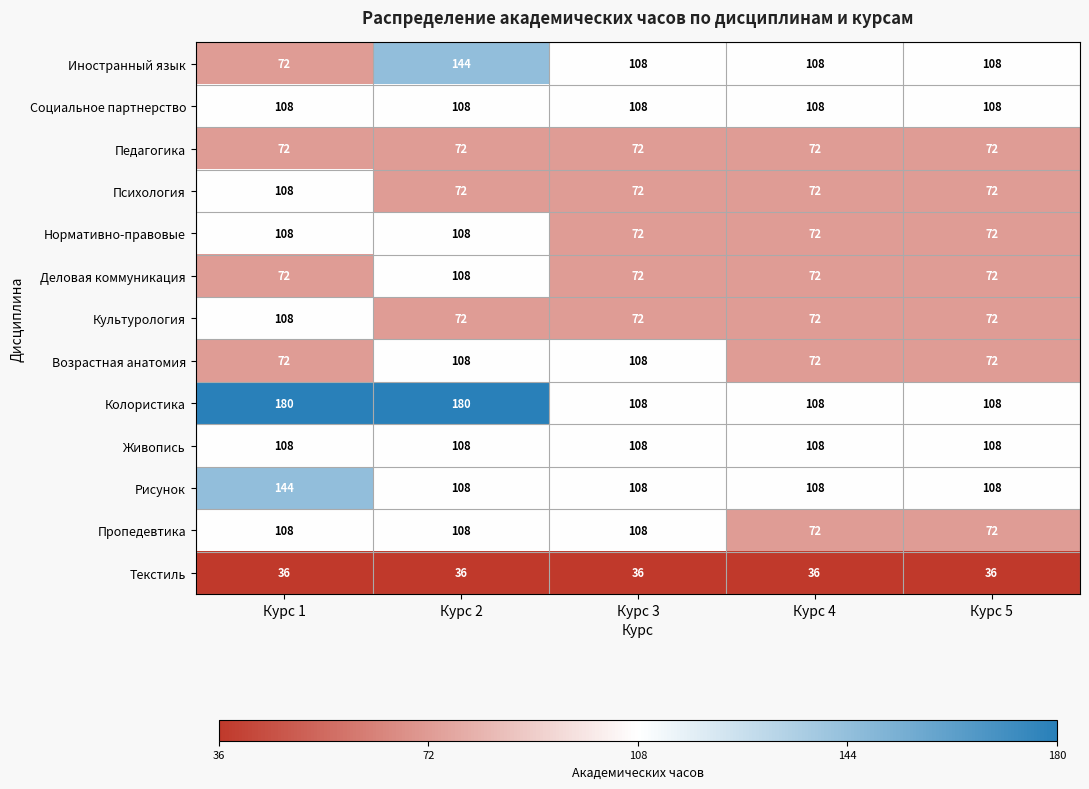

Count the number of data series in this chart.

13